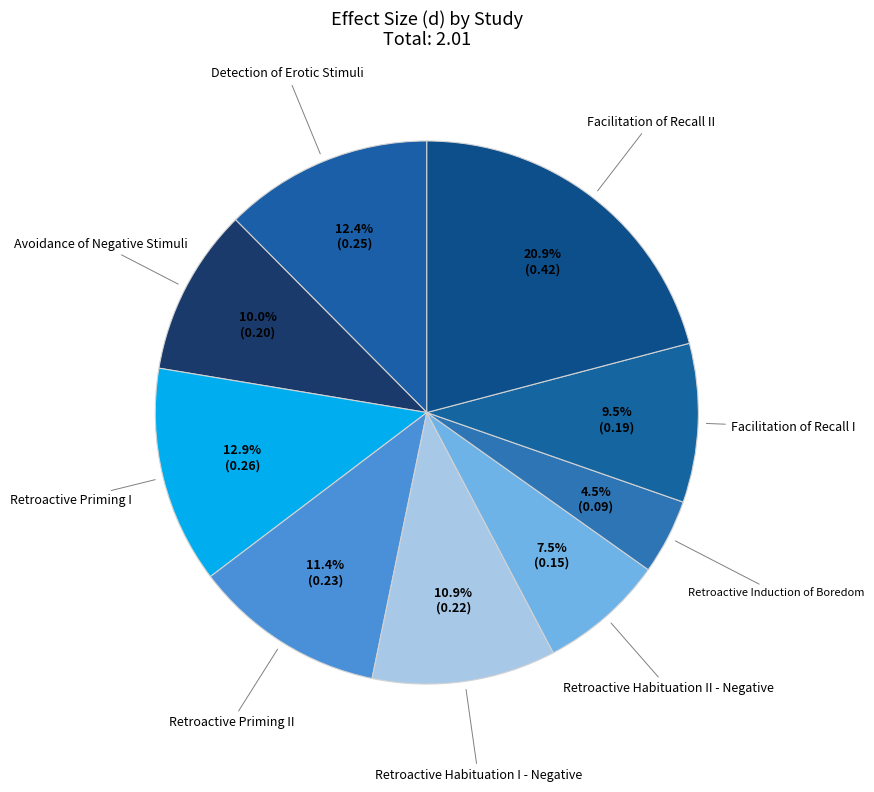

Between Retroactive Priming I and Retroactive Priming II, which is larger?

Retroactive Priming I